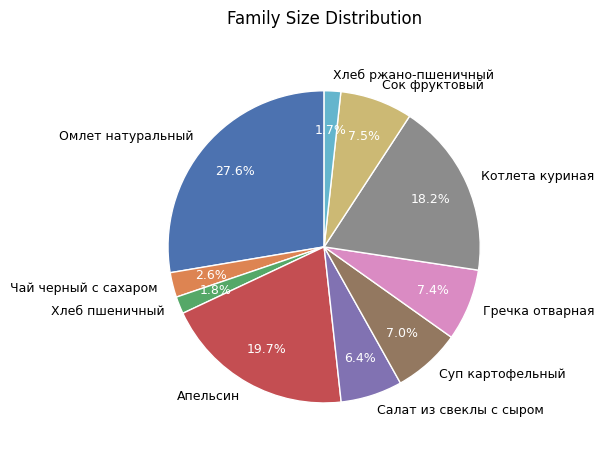

Which slice is the largest?

Омлет натуральный